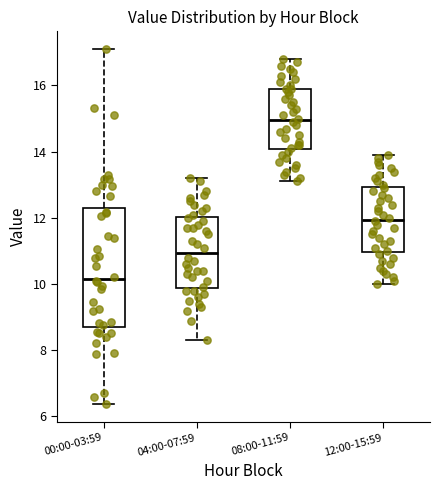

Reading left to right, transcribe this box plot: for each box, give where its median line is, the range the box spans, and where its two whiskers end, as read against the y-axis. The values are not printed on the chart, so give them approximately, as read against the axis.

00:00-03:59: median 10.2, box 8.8 to 12.2, whiskers 6.4 to 17.2
04:00-07:59: median 11.0, box 9.8 to 12.0, whiskers 8.4 to 13.2
08:00-11:59: median 15.0, box 14.0 to 16.0, whiskers 13.2 to 16.8
12:00-15:59: median 12.0, box 11.0 to 13.0, whiskers 10.0 to 14.0